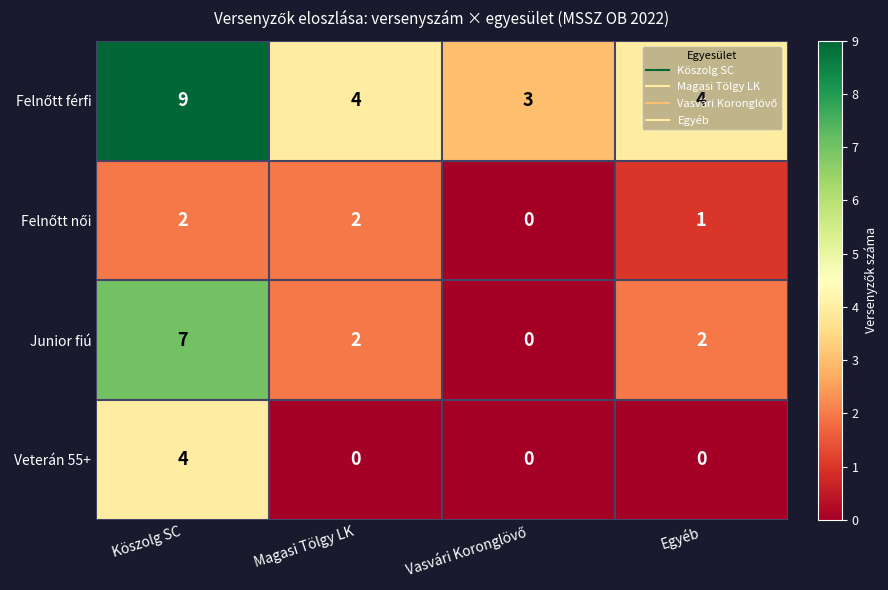

At which label does Junior fiú first exceed 2?

Köszolg SC